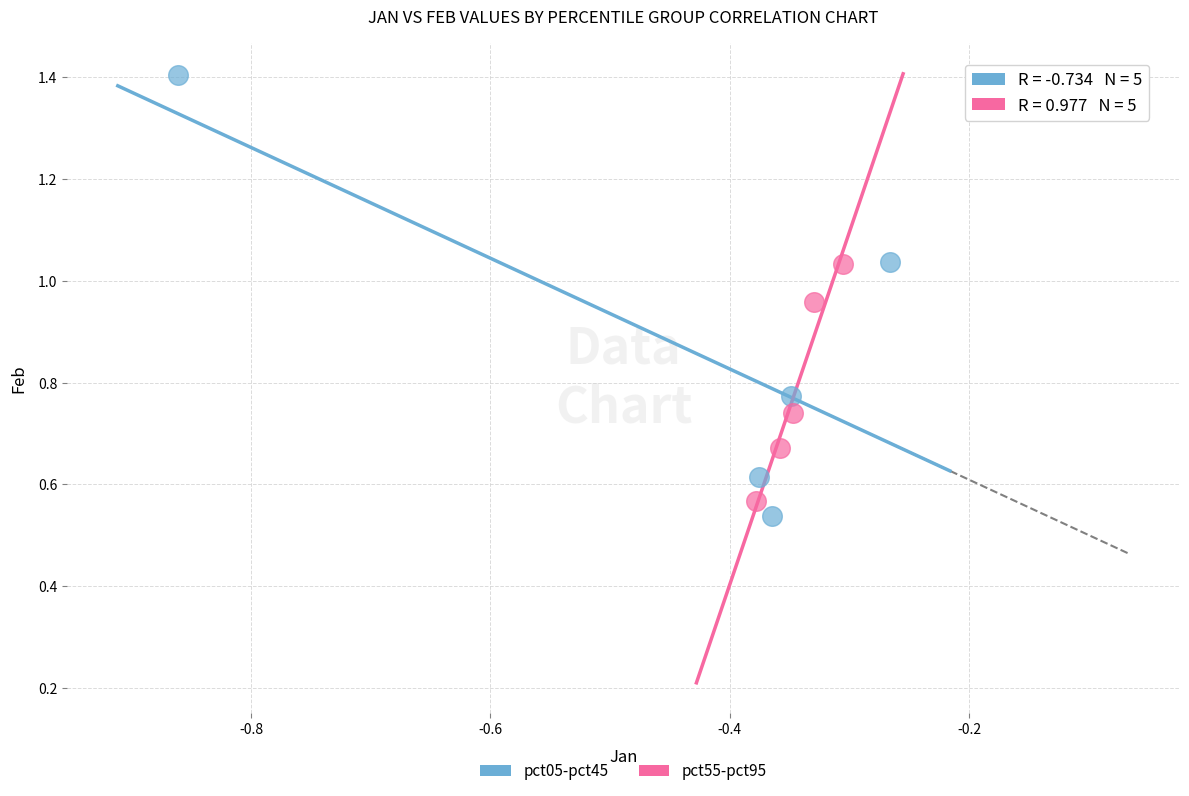

Which series has the largest Y range (max minus min)?

pct05-pct45